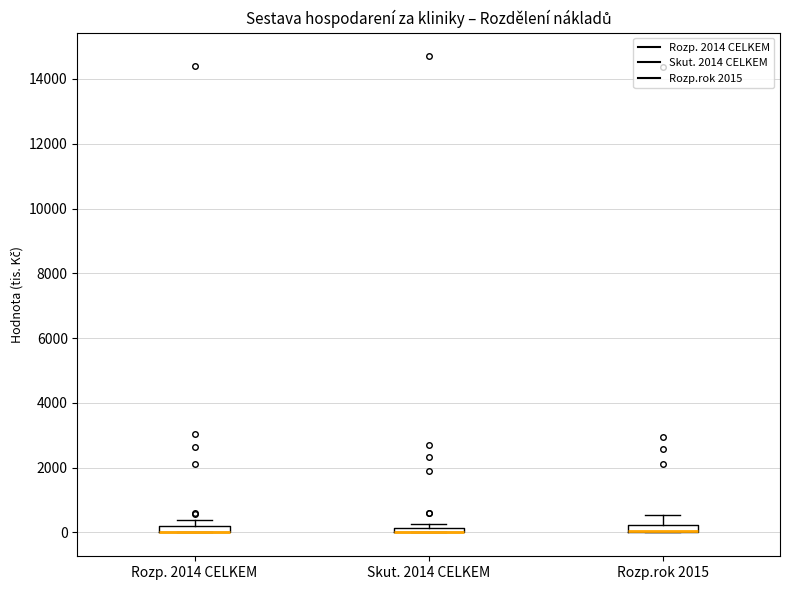

Where is the upper edge of the box for Rozp.rok 2015 on the y-axis? The values are not printed on the chart, so give them approximately, as read against the axis.

200